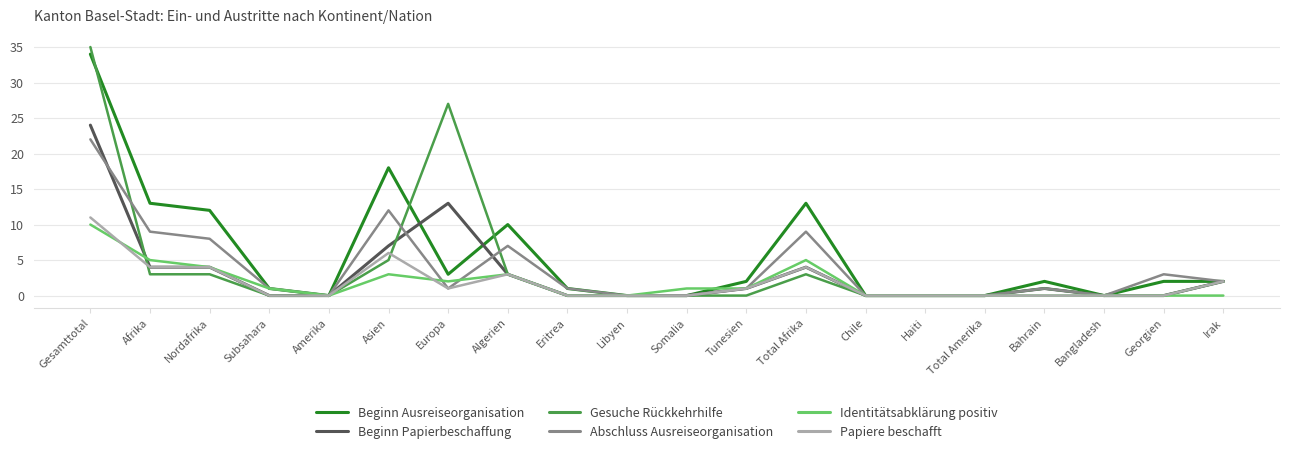

What position from the right is Nordafrika?

18